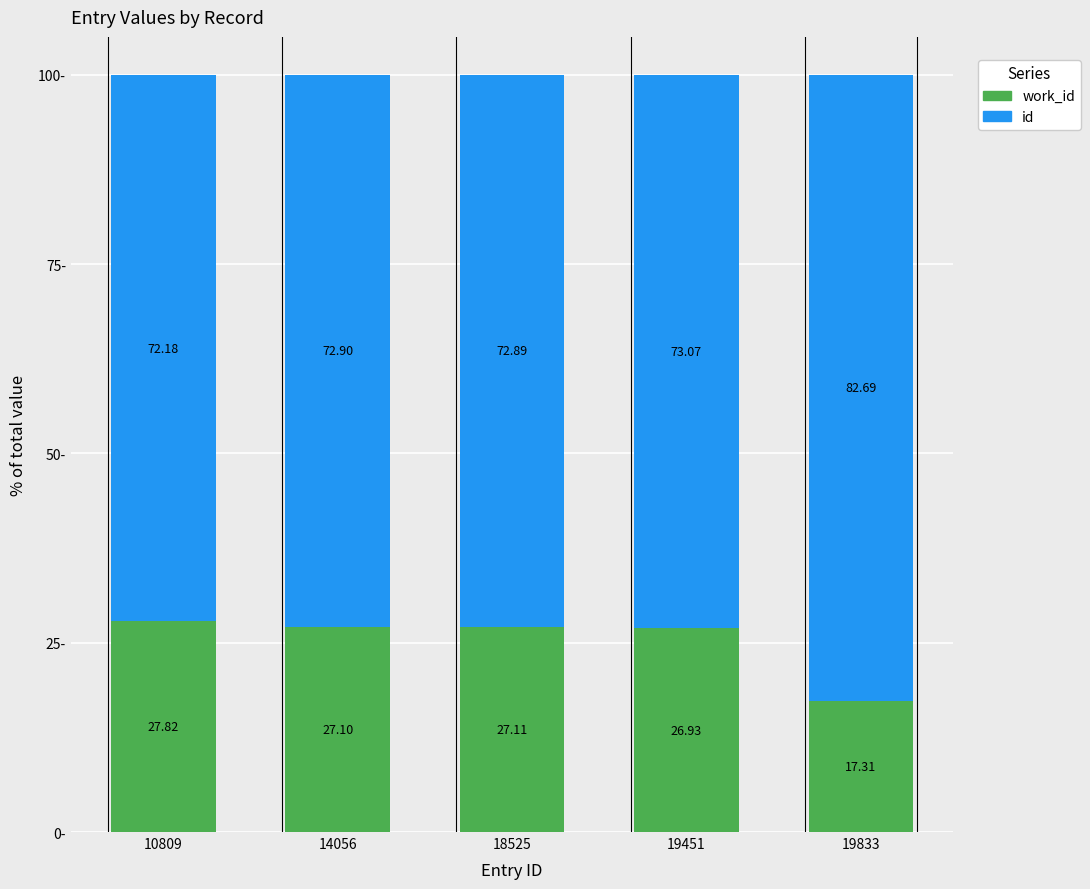

What is the total value across all series at 19451?

100.0